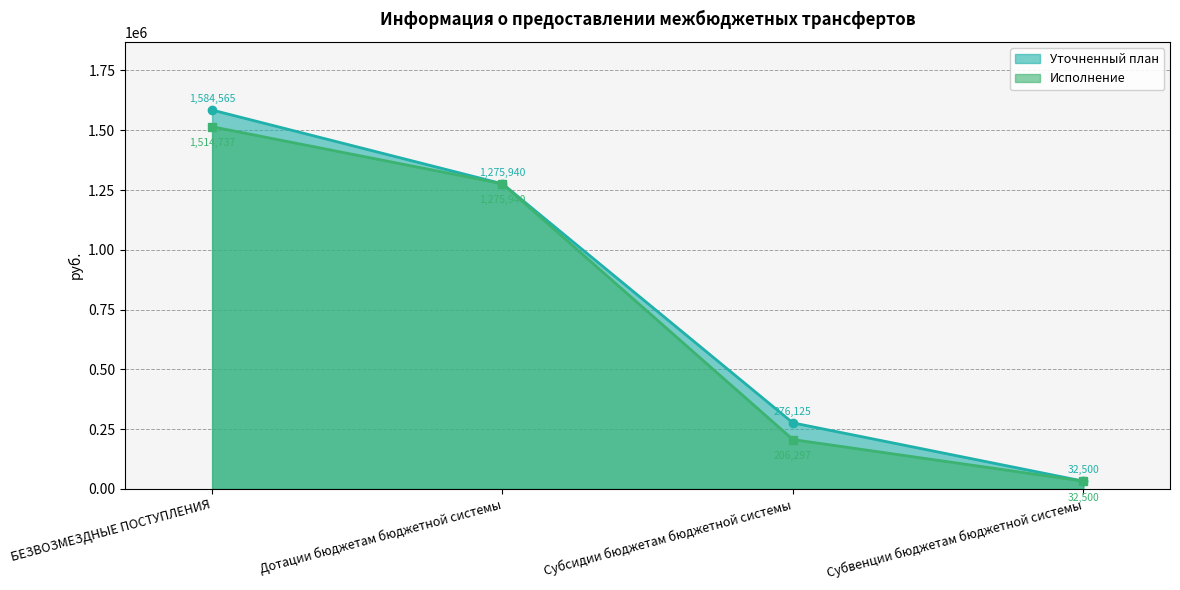

What is the value of the Уточненный план point at the 3rd from the left?

276125.4